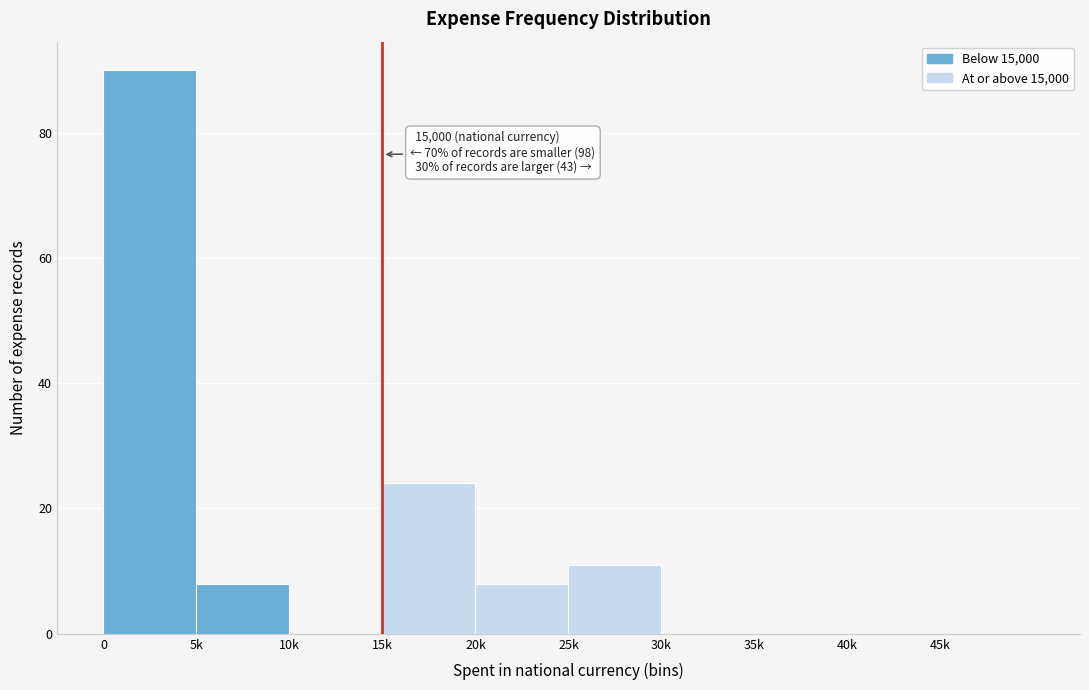

Reading left to right, what are all the values shown in this chart?

0=90	5k=8	10k=0	15k=24	20k=8	25k=11	30k=0	35k=0	40k=0	45k=0